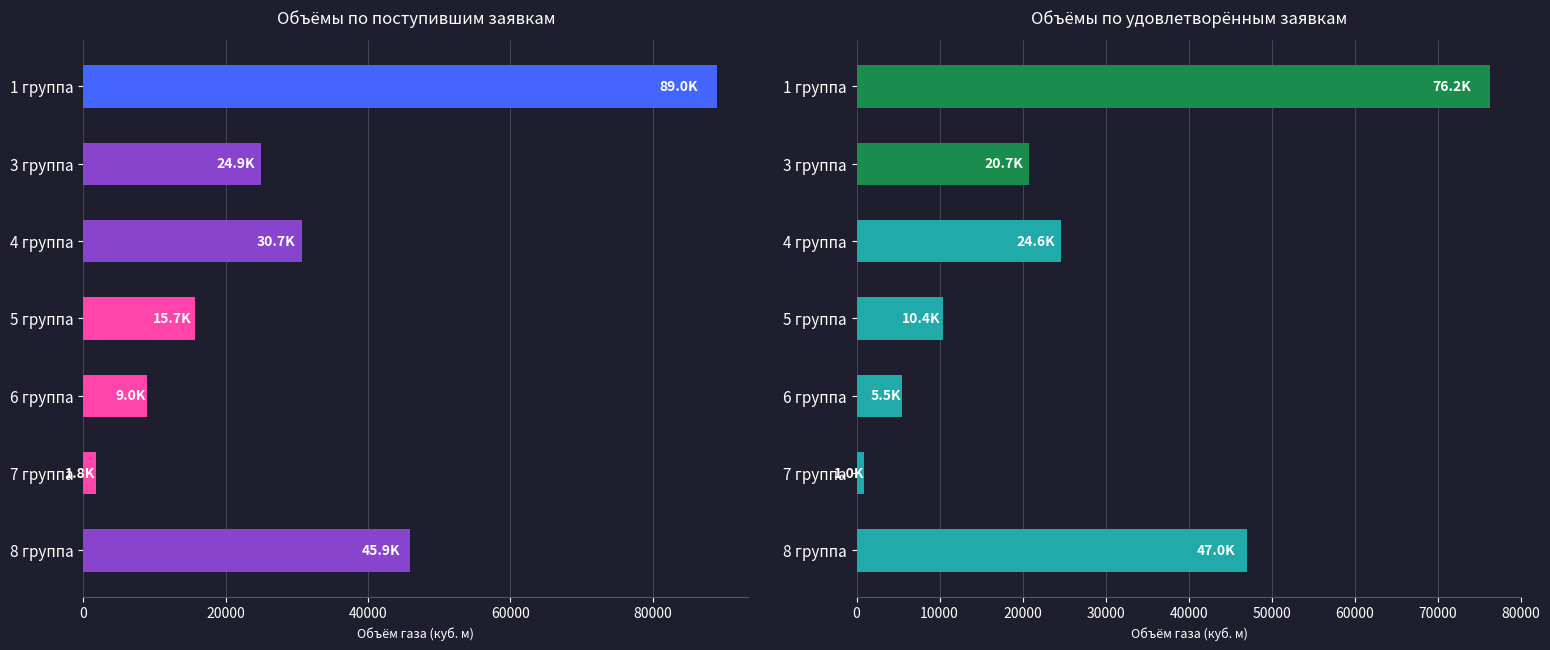

The value of Объемы газа (поступившие) at 6 группа is 13836.7. True or false?

False